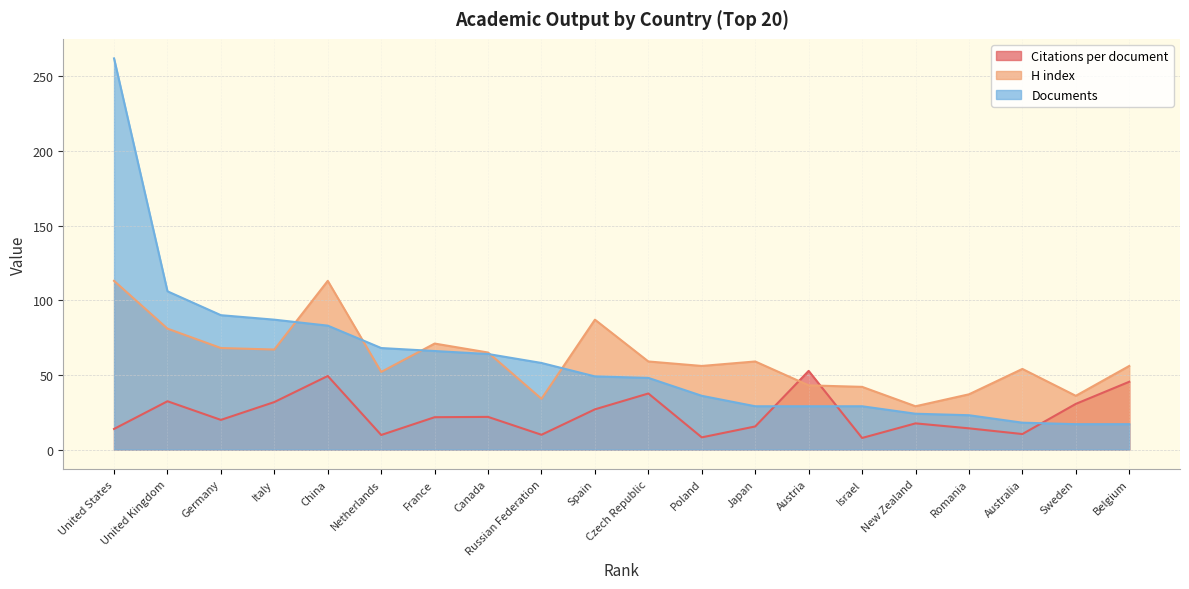

Rank the series at Belgium from lowest to highest value.

Documents, Citations per document, H index